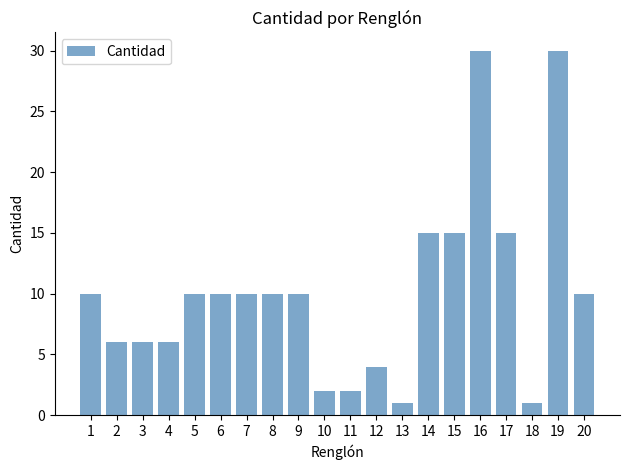

What is the greatest value displayed?

30